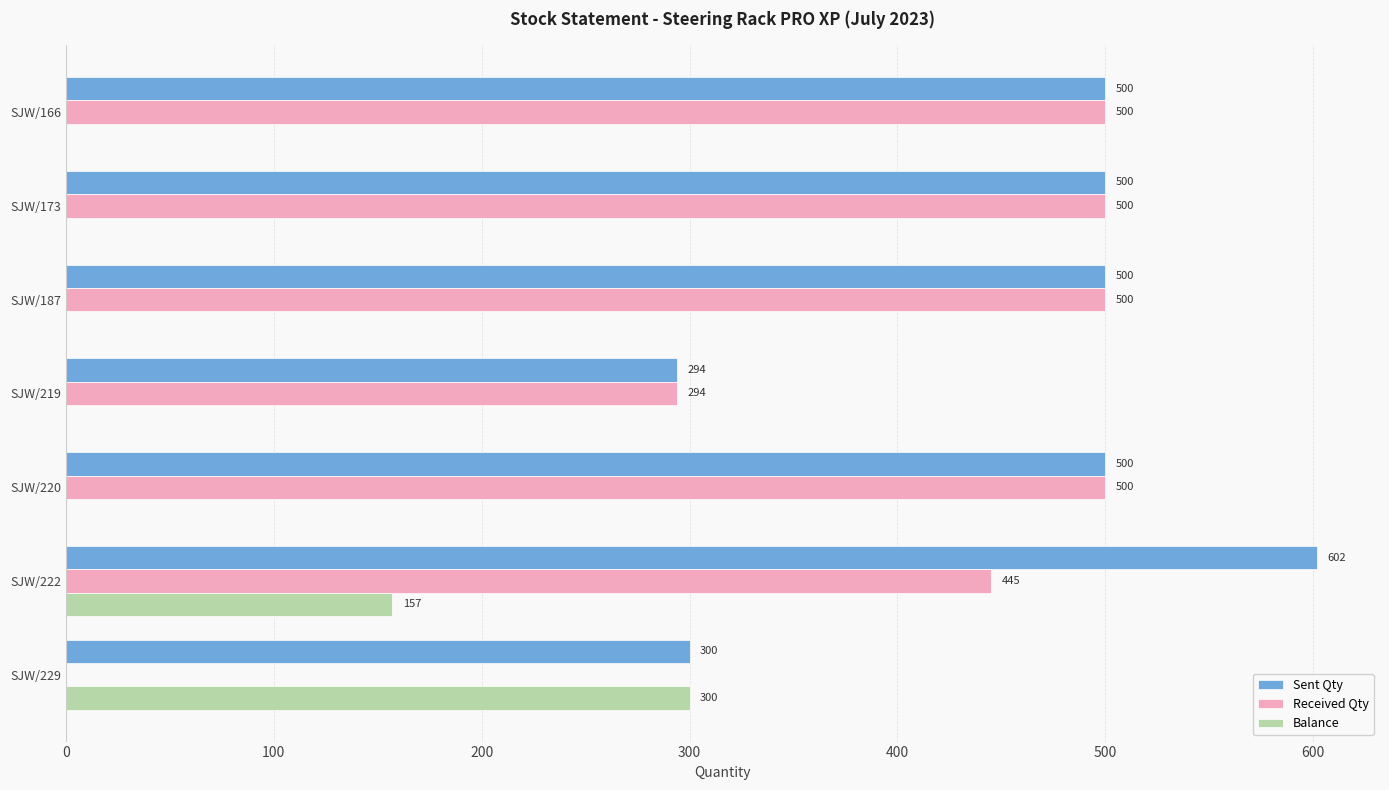

At which label is Balance closest to 150?

SJW/222